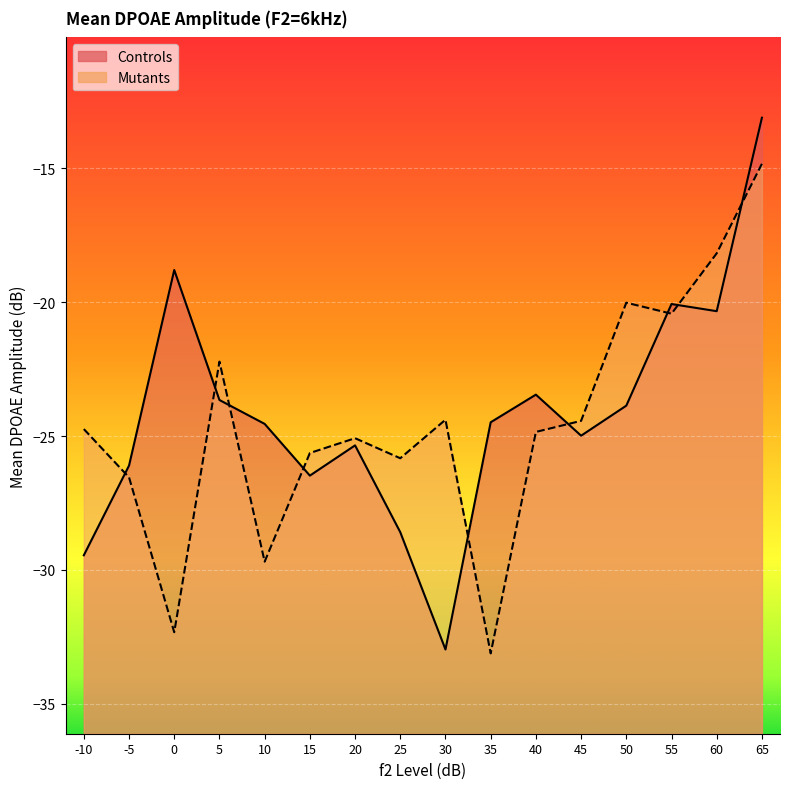

Which series has the widest spread of values?

Controls